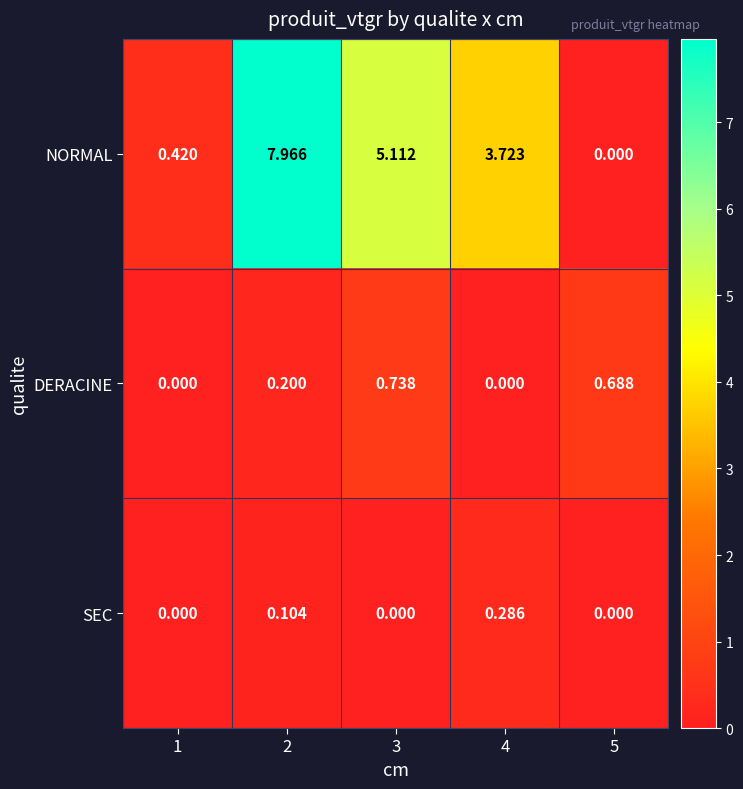

Is the value of NORMAL at 3 greater than the value of DERACINE at 4?

Yes